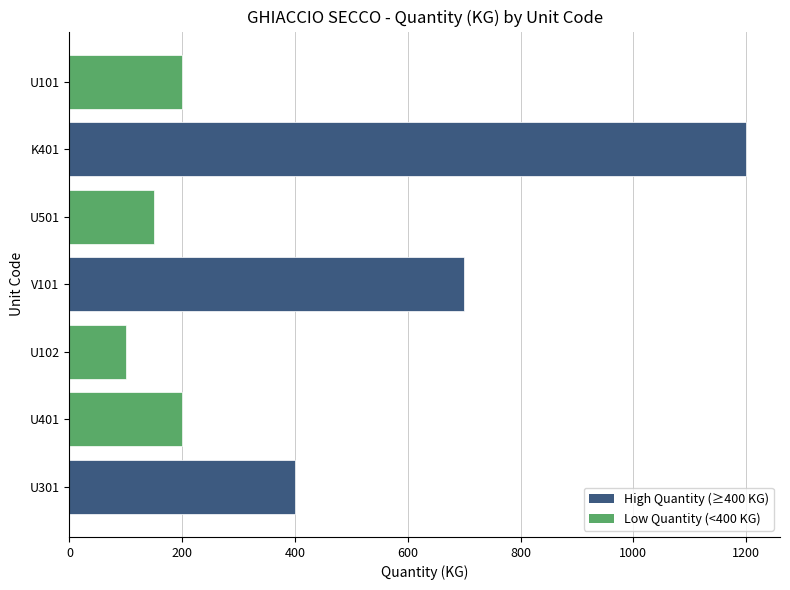

Which has a higher value, V101 or U401?

V101